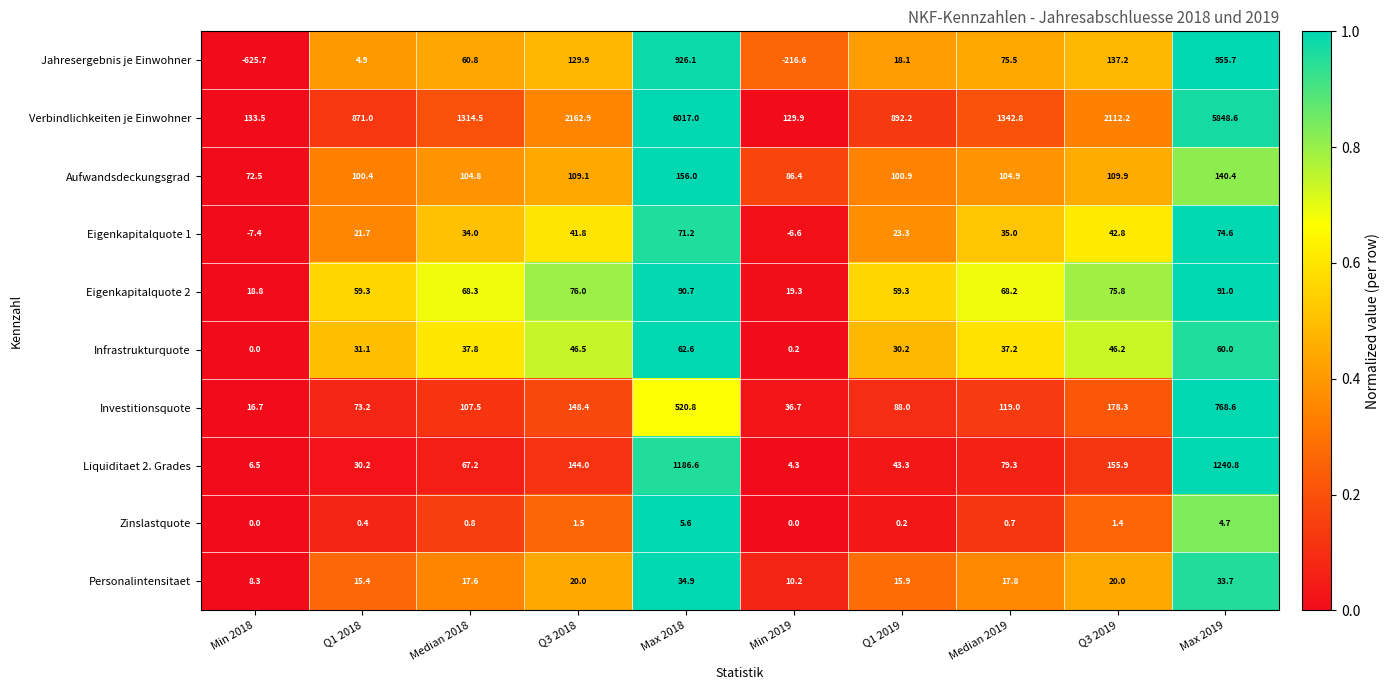

Which category has the lowest value across all series?

Min 2018